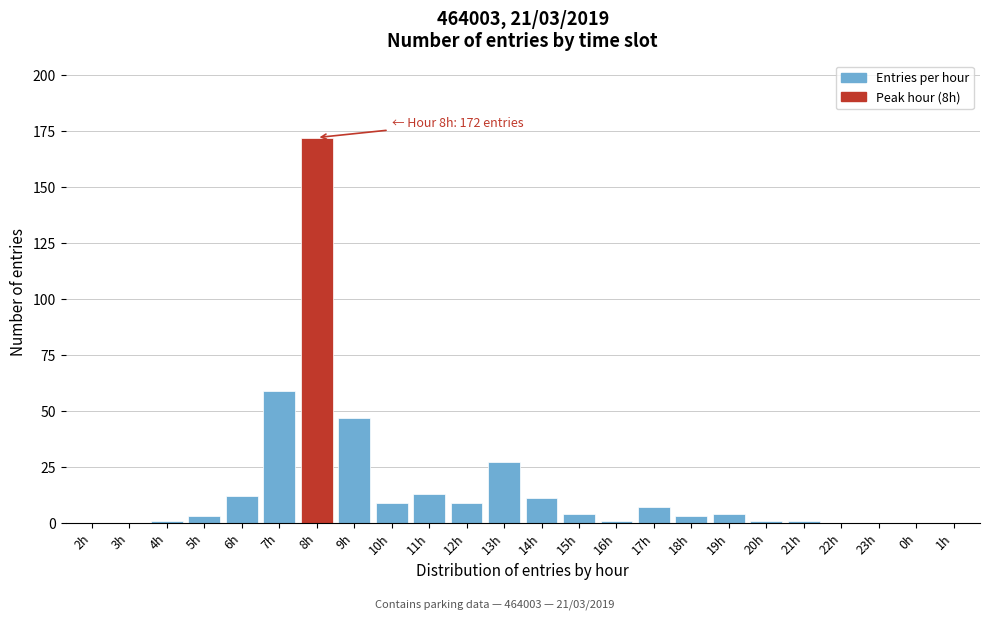

Reading left to right, list all the values displayed in this chart.

2h=0	3h=0	4h=1	5h=3	6h=12	7h=59	8h=172	9h=47	10h=9	11h=13	12h=9	13h=27	14h=11	15h=4	16h=1	17h=7	18h=3	19h=4	20h=1	21h=1	22h=0	23h=0	0h=0	1h=0